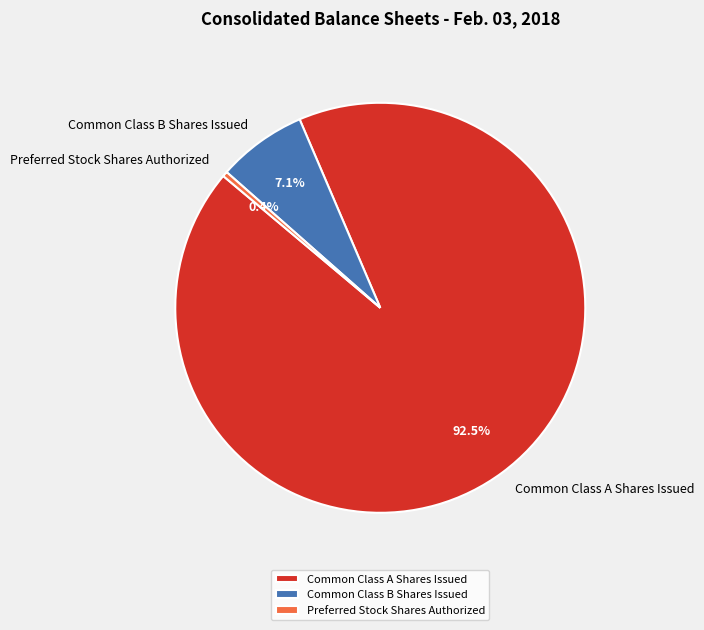

What portion of the pie excludes Common Class B Shares Issued?

92.9%